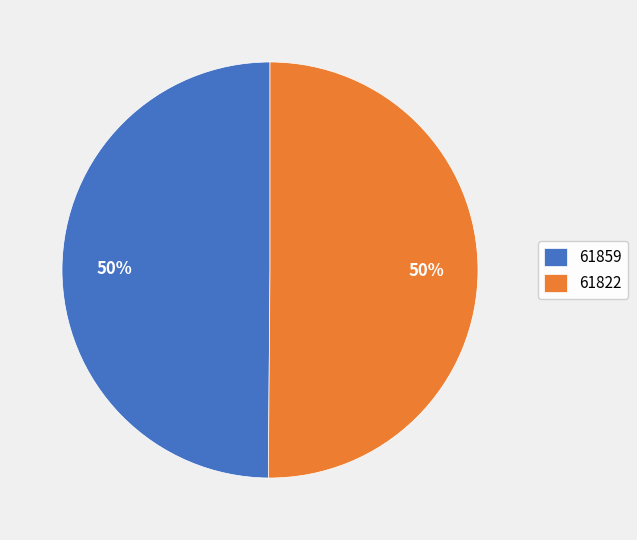

What is the ratio of the value at 61859 to the value at 61822?

1.0